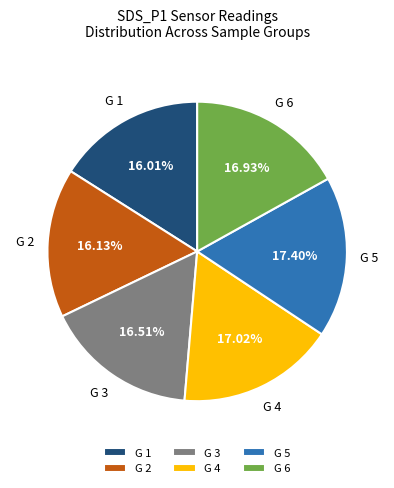

Do G 5 and G 4 together represent more than half of the pie?

No